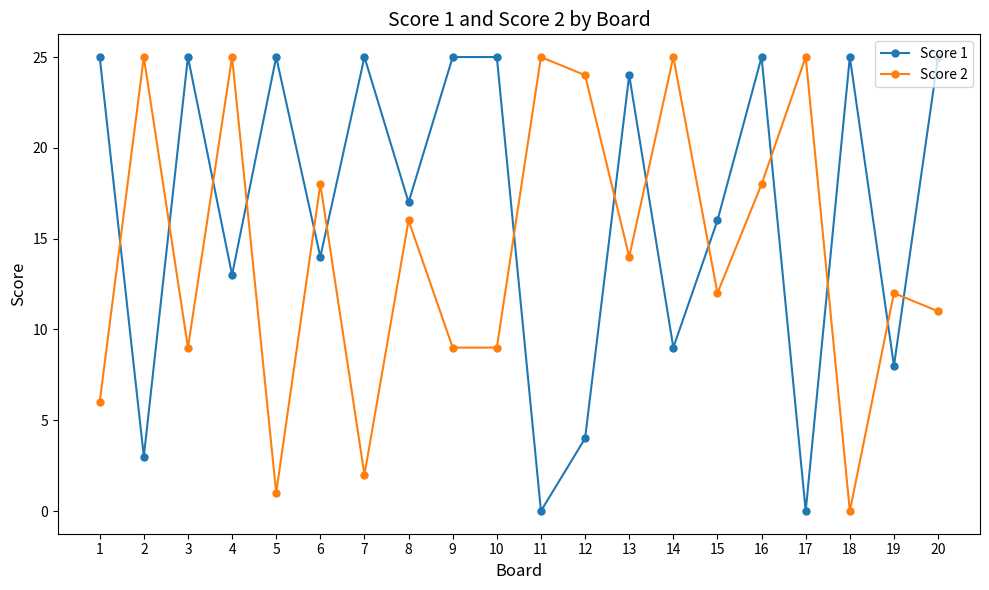

What is the difference between the maximum and minimum values in the Score 2 series?

25